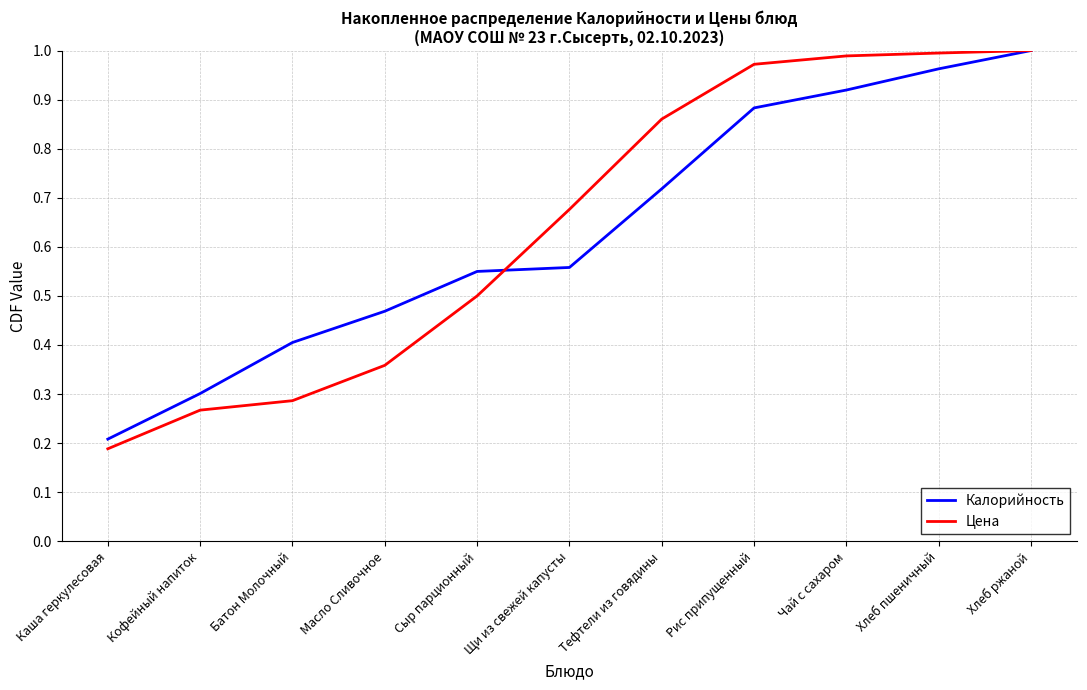

Between Сыр парционный and Рис припущенный, which series saw the biggest shift?

Цена